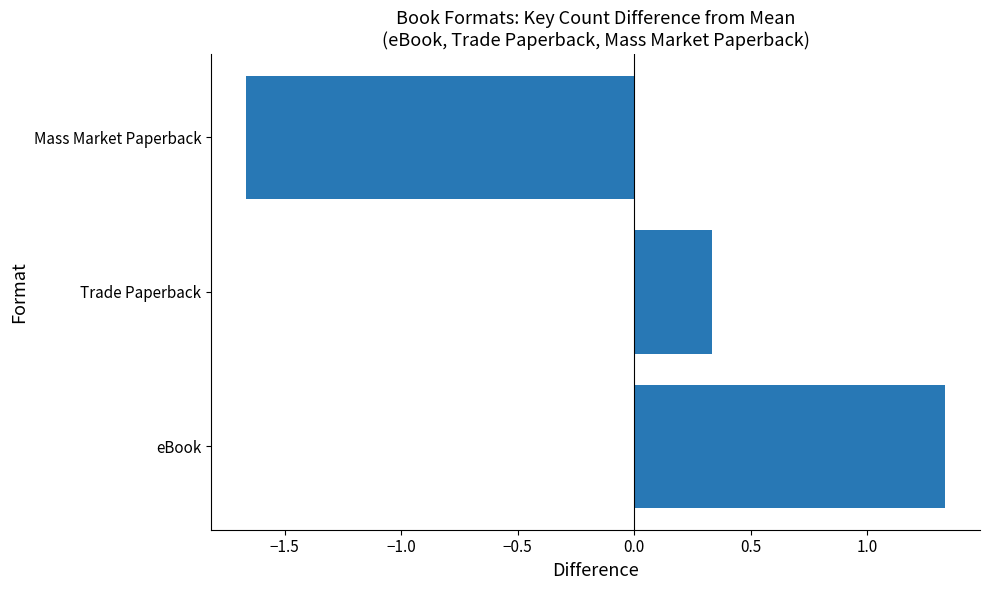

Where is the data nearest to the value 0?

Trade Paperback